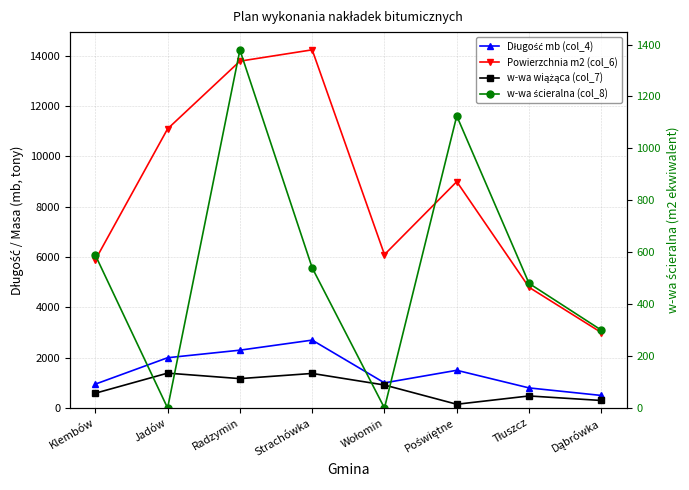

Which series has the largest range (max minus min)?

Powierzchnia m2 (col_6)